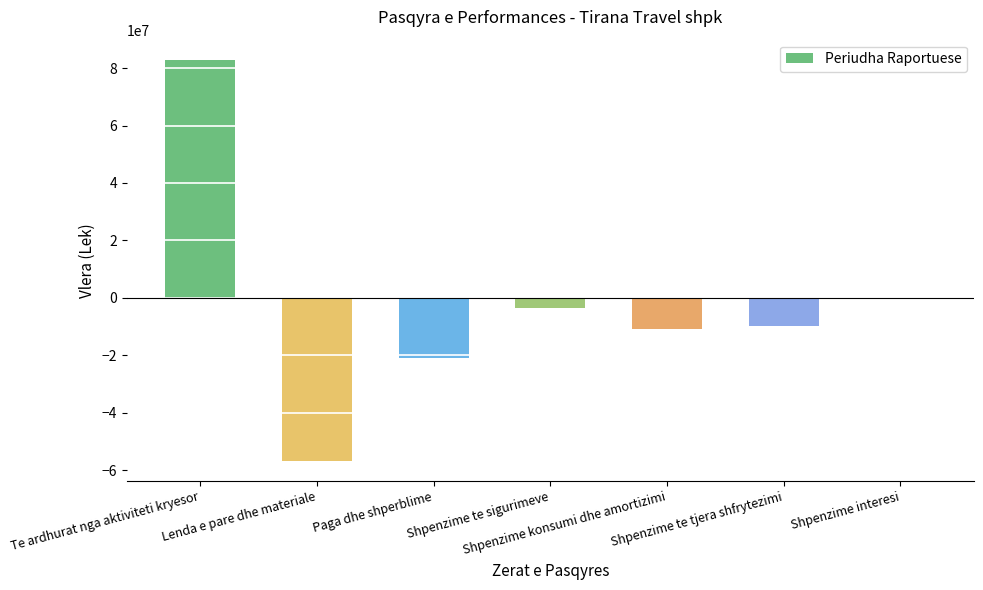

What is the sum of all values?

-19164569